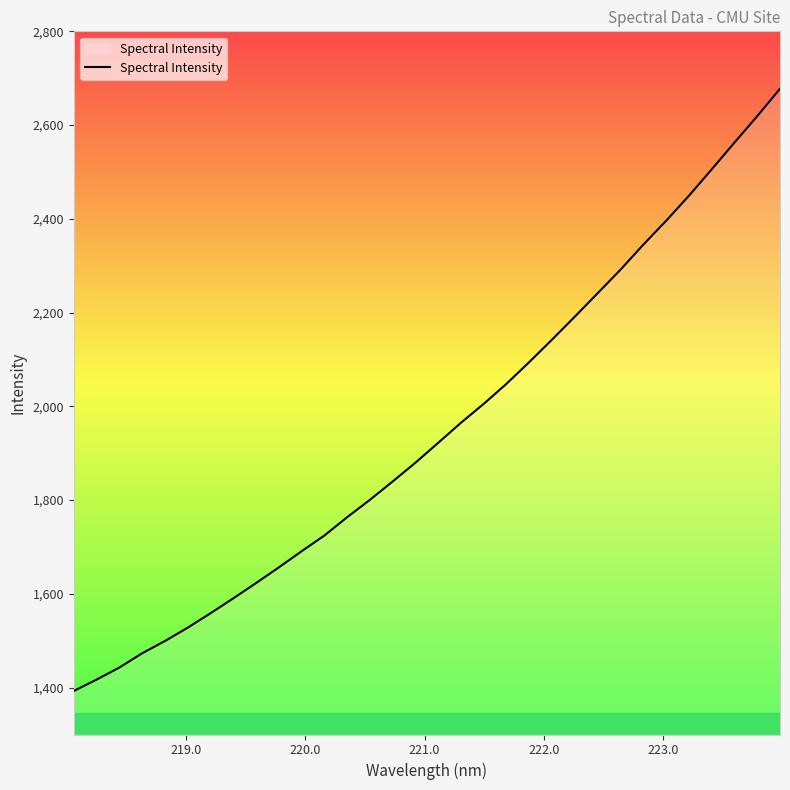

What is the difference between the maximum and minimum values?

1284.7